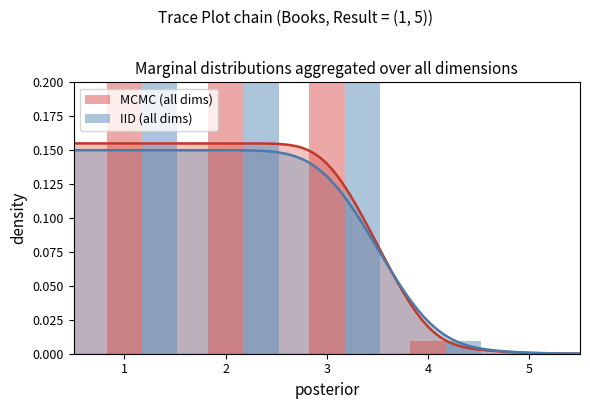

Which label corresponds to the largest value in the chart?

1